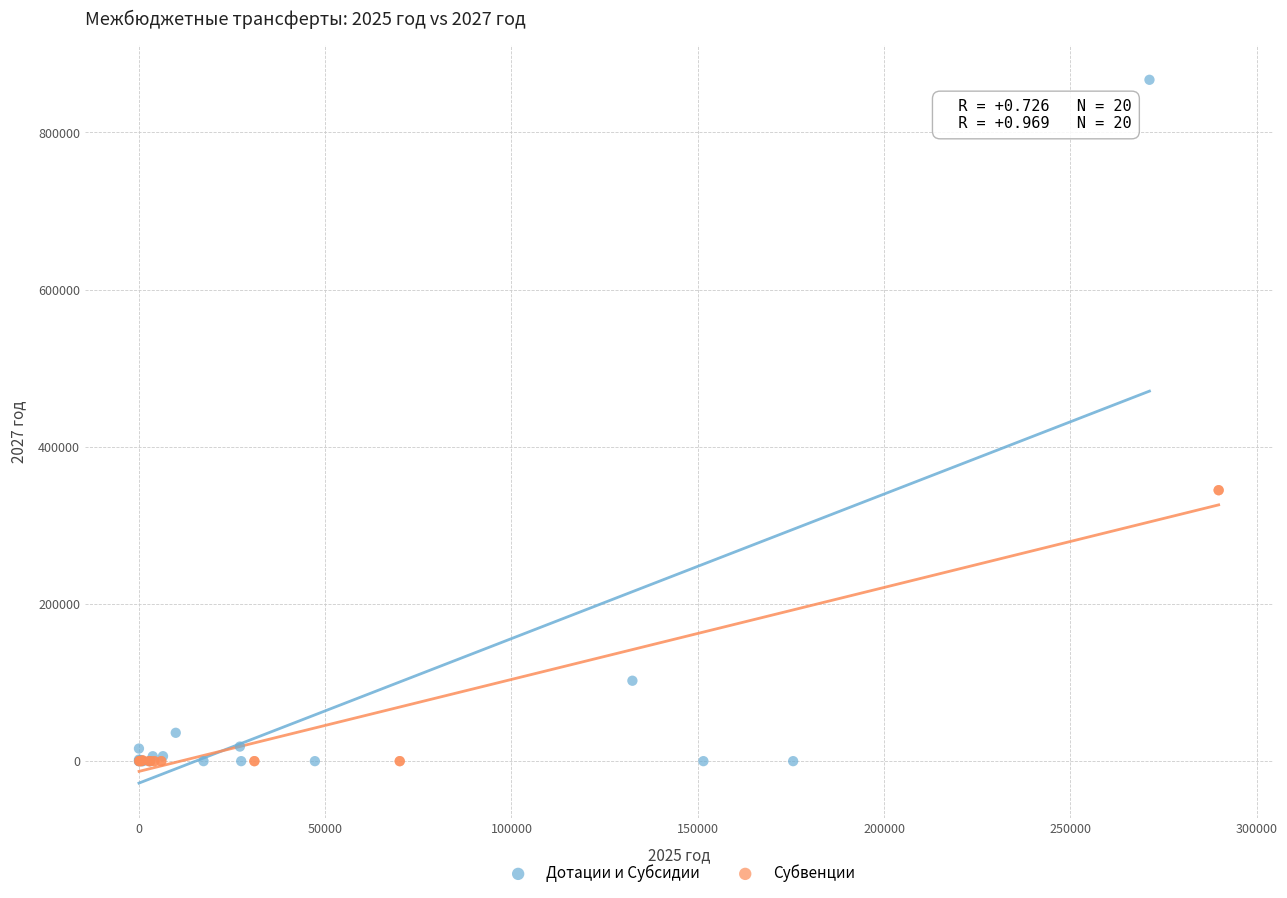

Which series contains the highest Y value?

Дотации и Субсидии